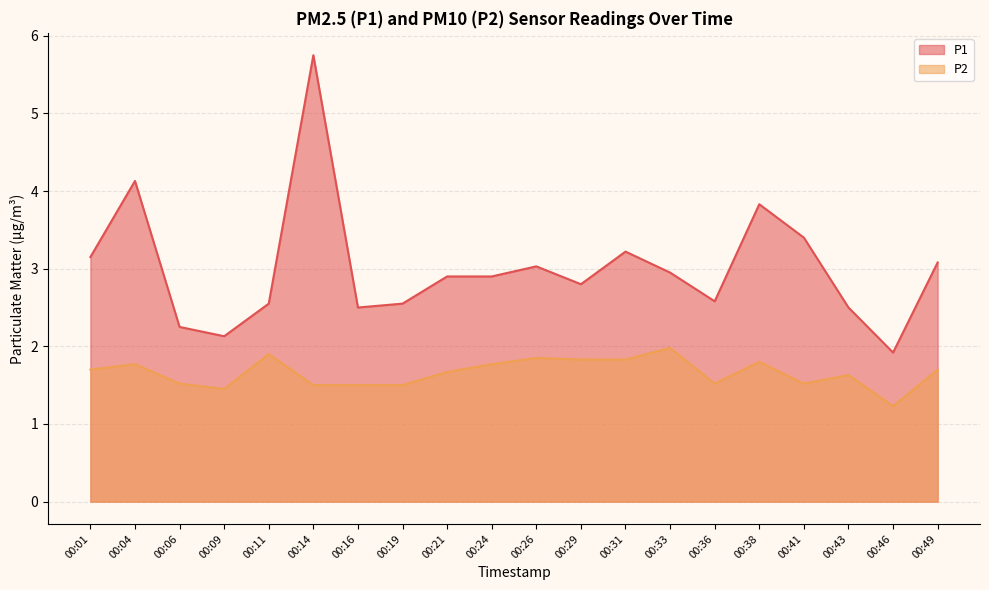

Reading left to right, list all the values displayed in this chart.

P1: 00:01=3.1	00:04=4.1	00:06=2.2	00:09=2.1	00:11=2.5	00:14=5.8	00:16=2.5	00:19=2.5	00:21=2.9	00:24=2.9	00:26=3.0	00:29=2.8	00:31=3.2	00:33=3.0	00:36=2.6	00:38=3.8	00:41=3.4	00:43=2.5	00:46=1.9	00:49=3.1
P2: 00:01=1.7	00:04=1.8	00:06=1.5	00:09=1.4	00:11=1.9	00:14=1.5	00:16=1.5	00:19=1.5	00:21=1.7	00:24=1.8	00:26=1.9	00:29=1.8	00:31=1.8	00:33=2.0	00:36=1.5	00:38=1.8	00:41=1.5	00:43=1.6	00:46=1.2	00:49=1.7